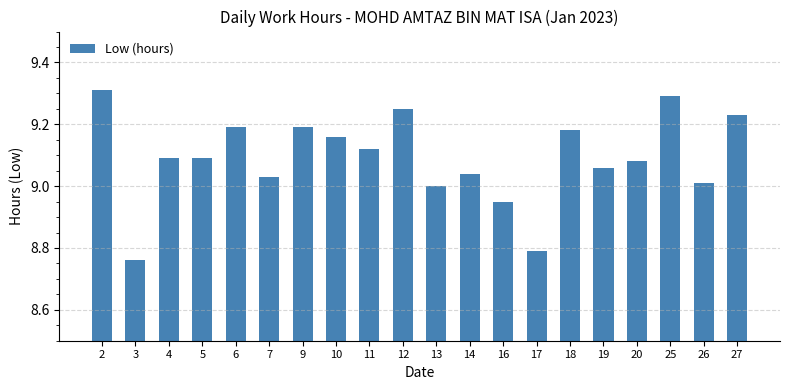

Which category has the highest value across all series?

2